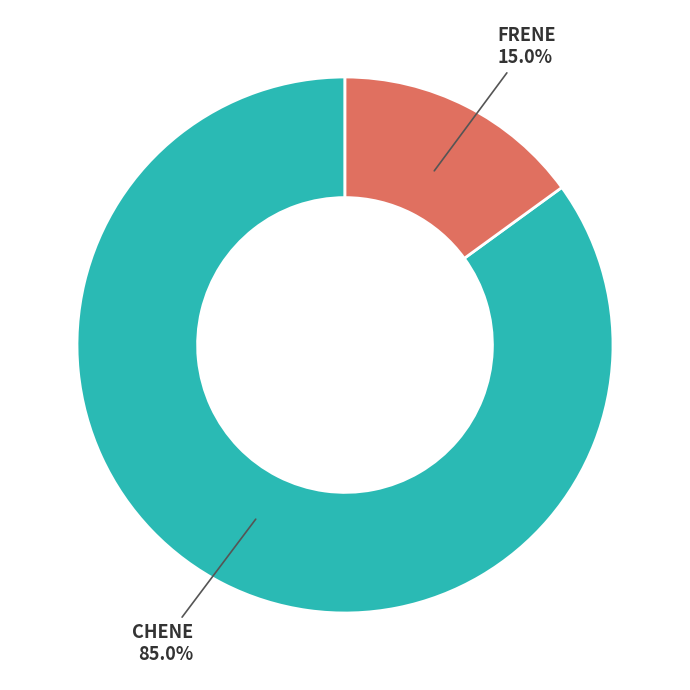

How many segments does this pie chart have?

2